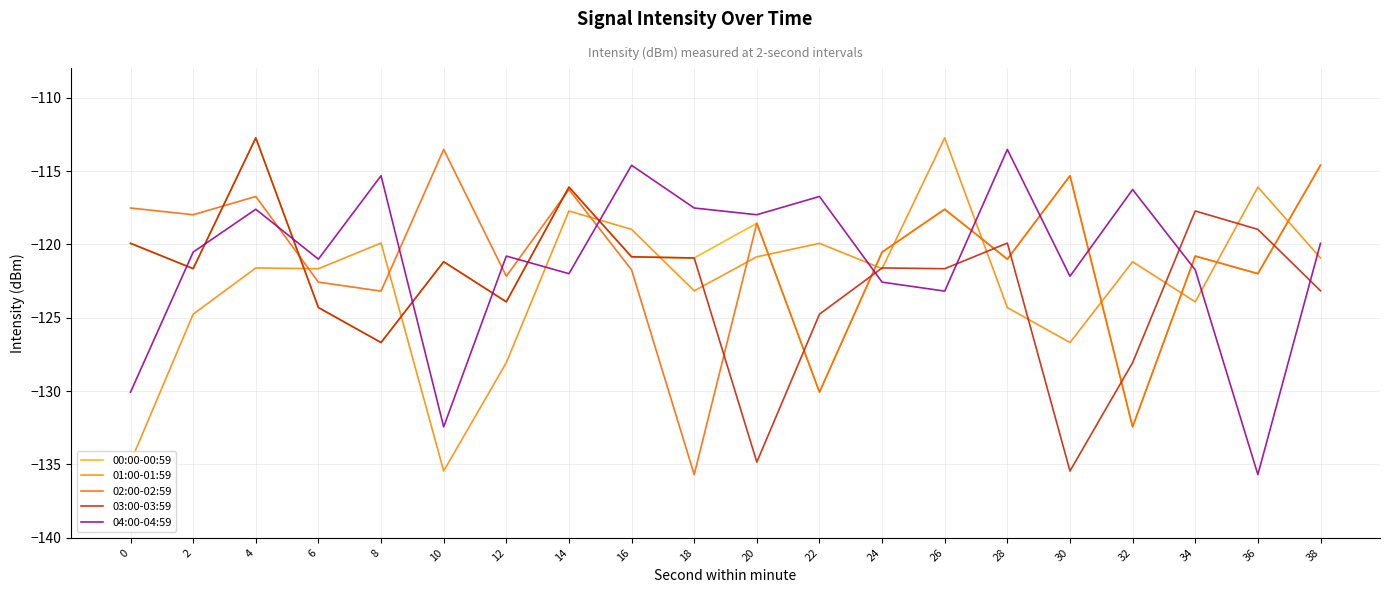

The value of 01:00-01:59 at 20 is -211.1. True or false?

False